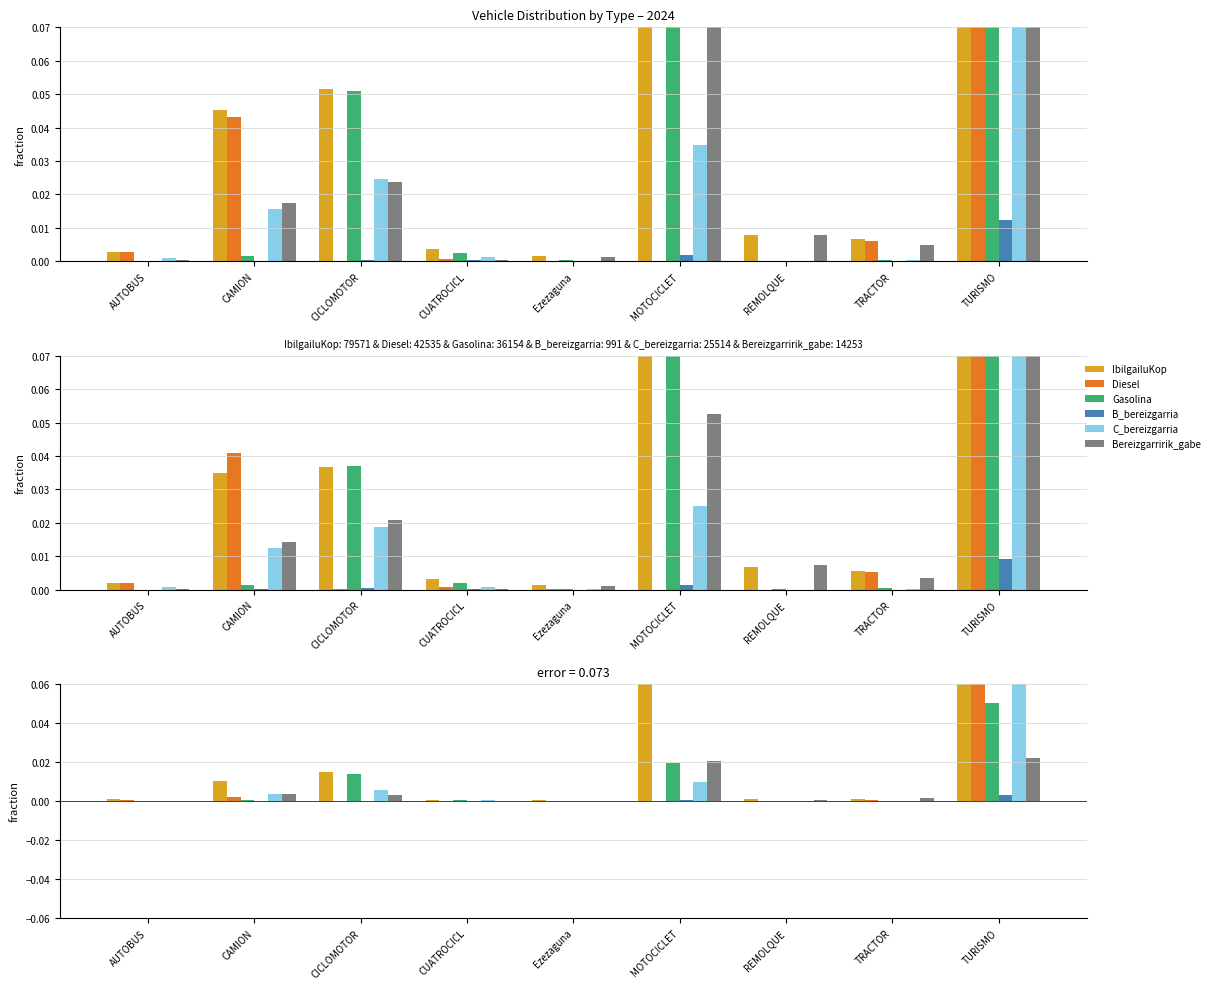

At which label is B_bereizgarria closest to 0?

Ezezaguna